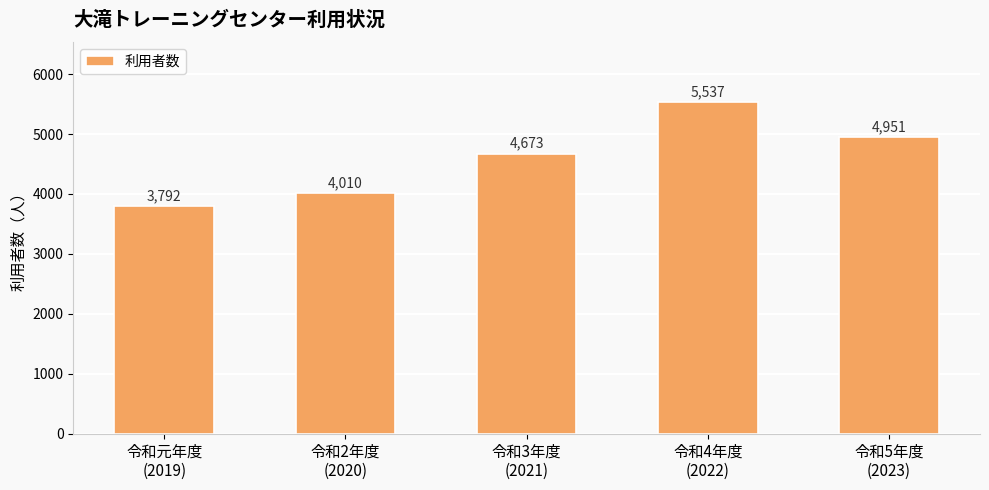

Does the chart contain any negative values?

No